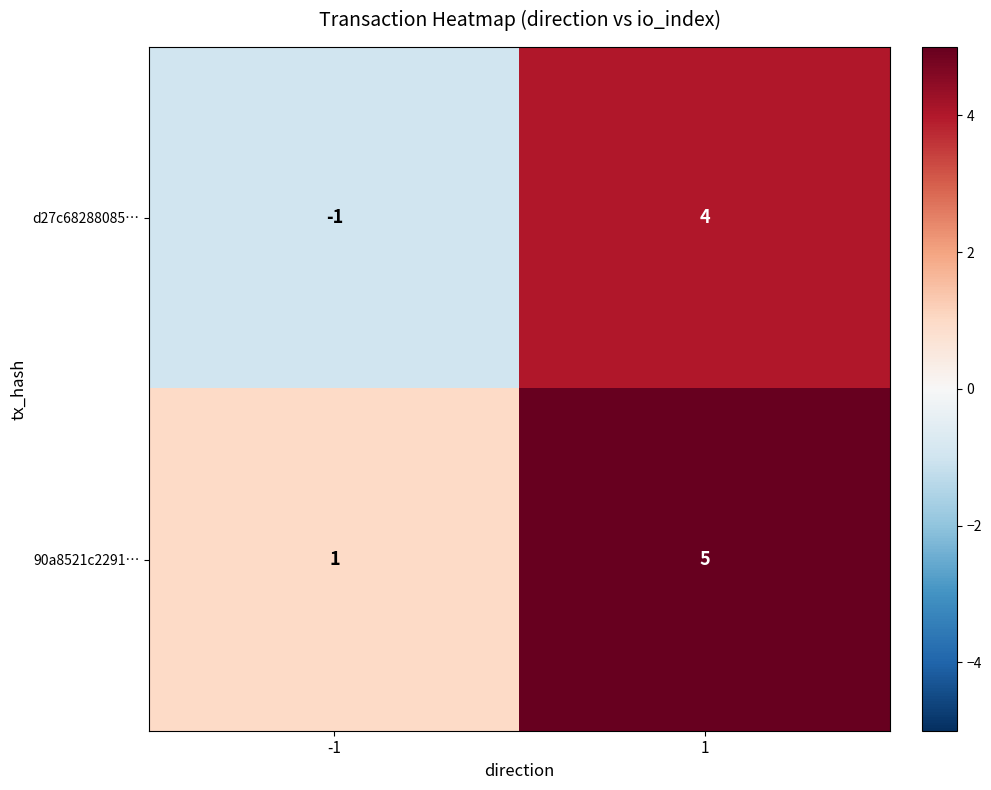

What is the highest value of the d27c68288085… series?

4